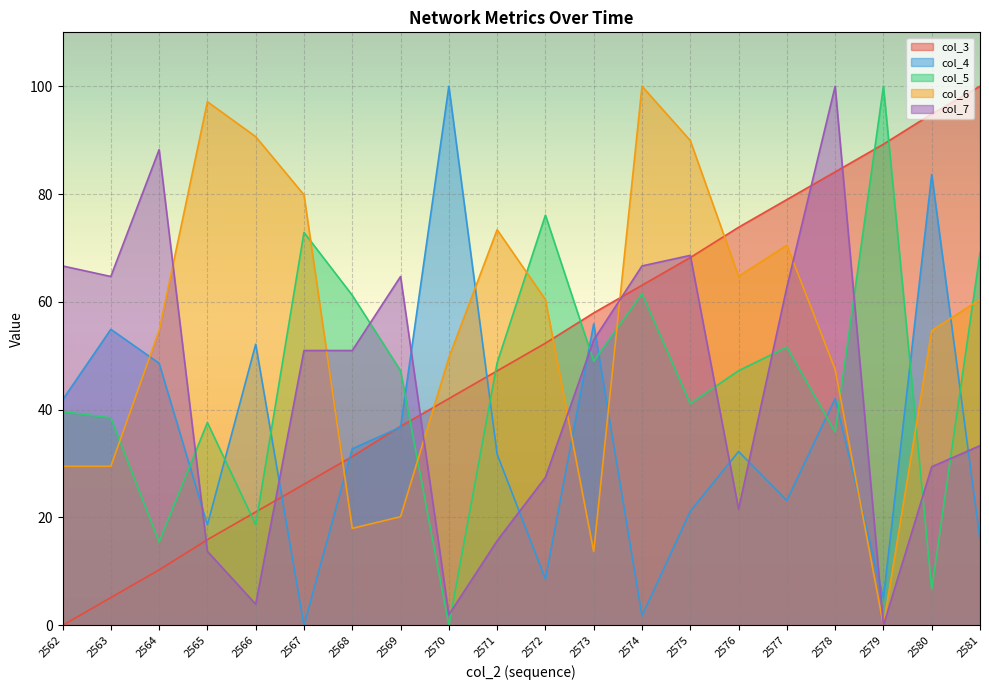

How many lines are shown in the chart?

5